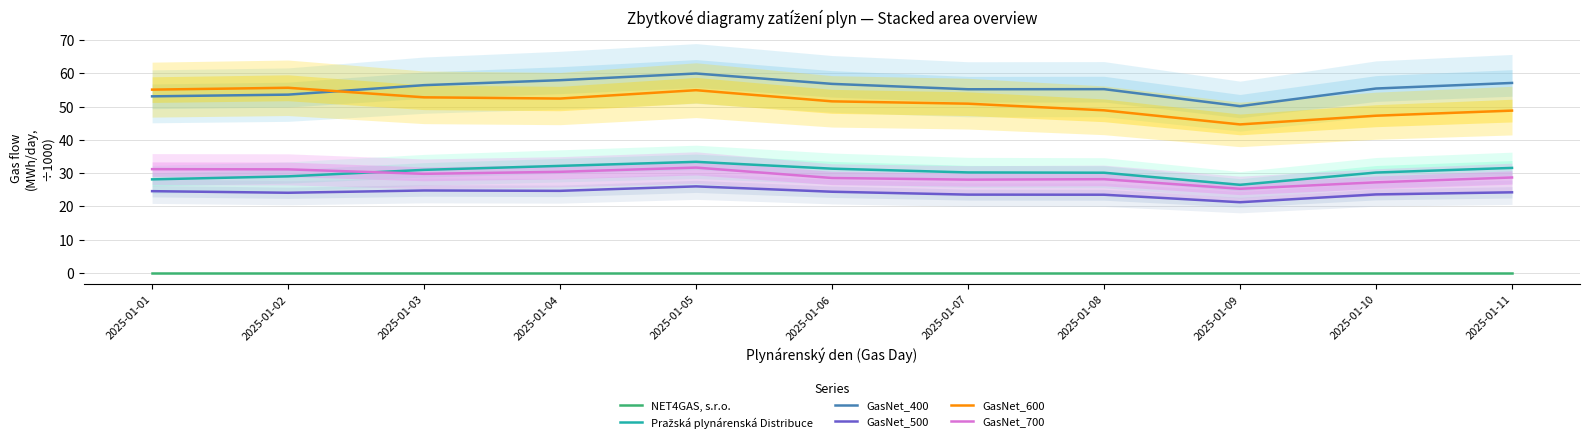

At which label does GasNet_700 reach its peak?

2025-01-05